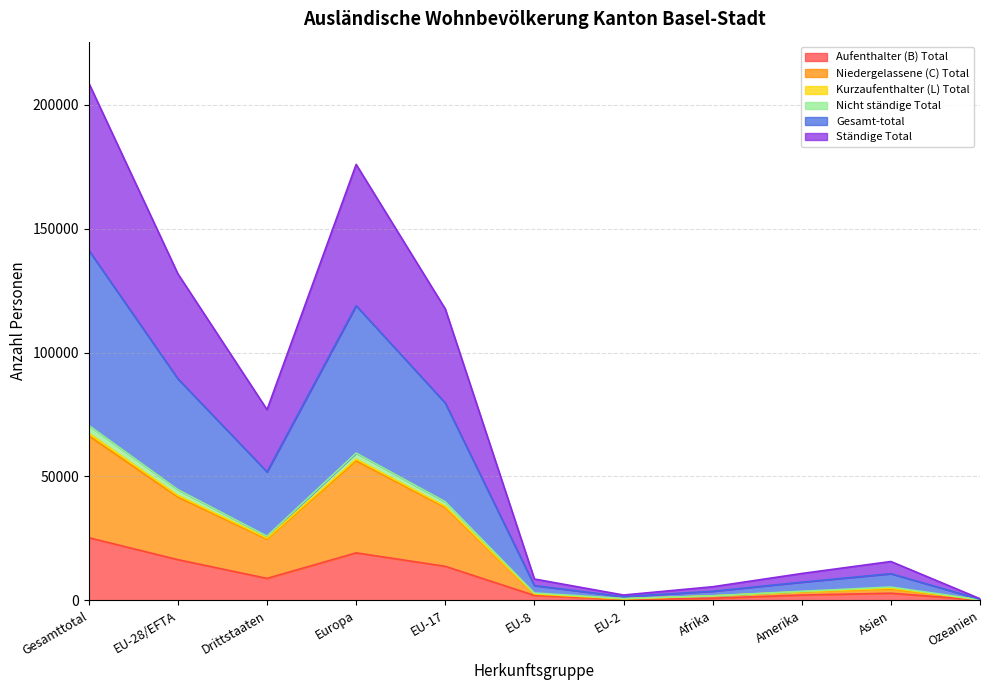

The Ständige Total series shows 25115 at Drittstaaten. True or false?

True